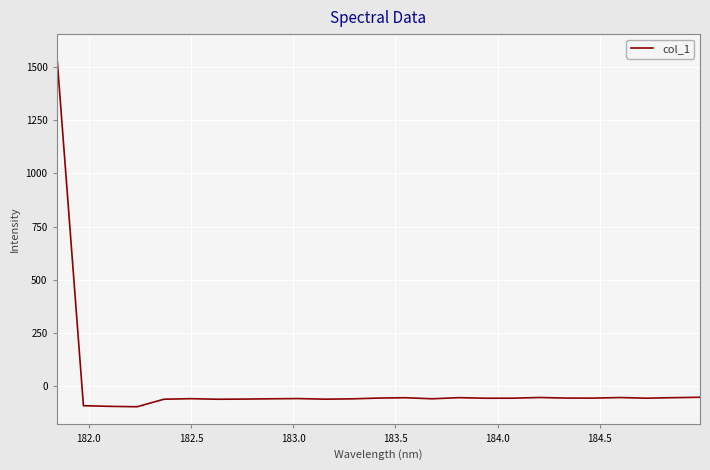

What is the maximum value shown in the chart?

1571.8